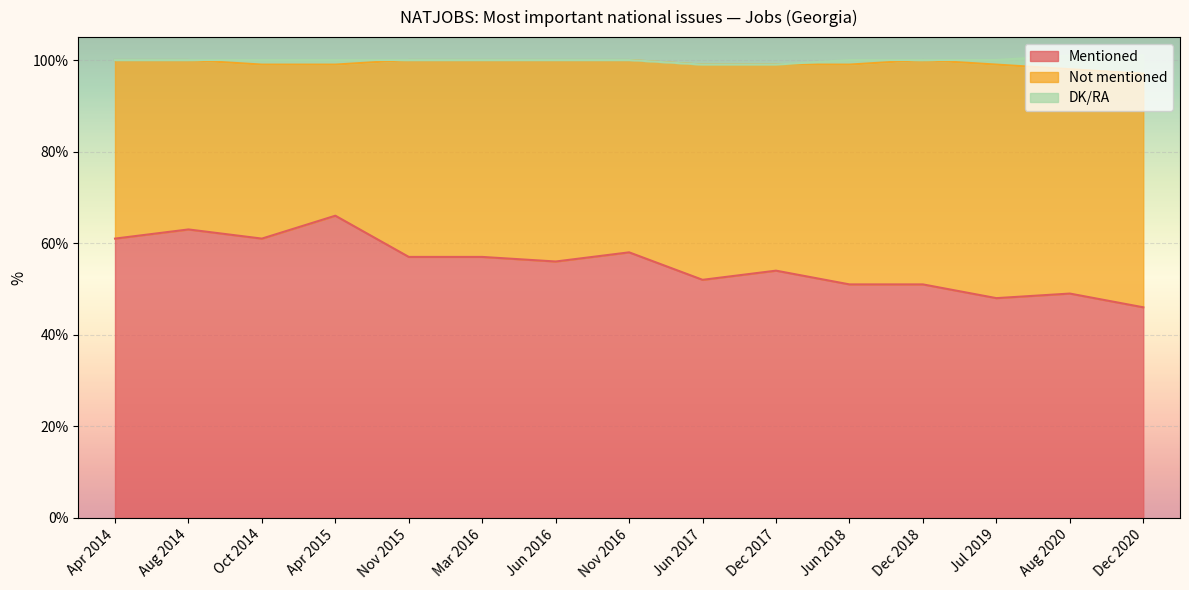

List the series in order of their overall mean, lowest first.

DK/RA, Not mentioned, Mentioned